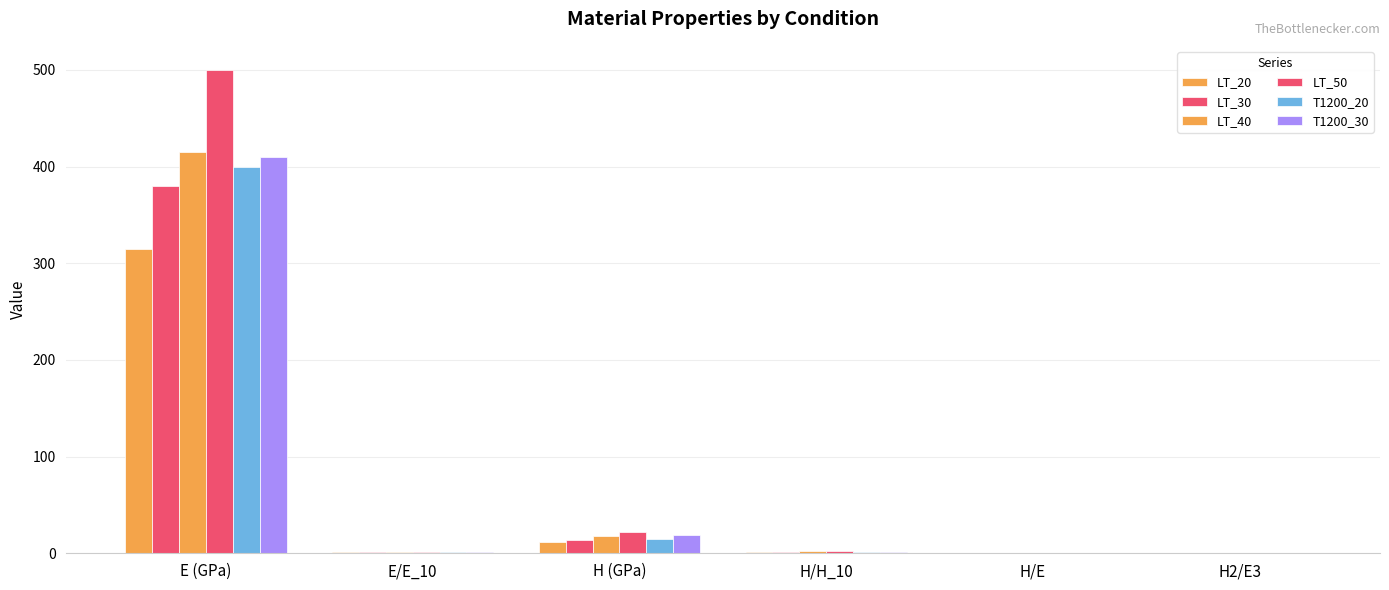

Read the LT_40 value at H (GPa).

17.5